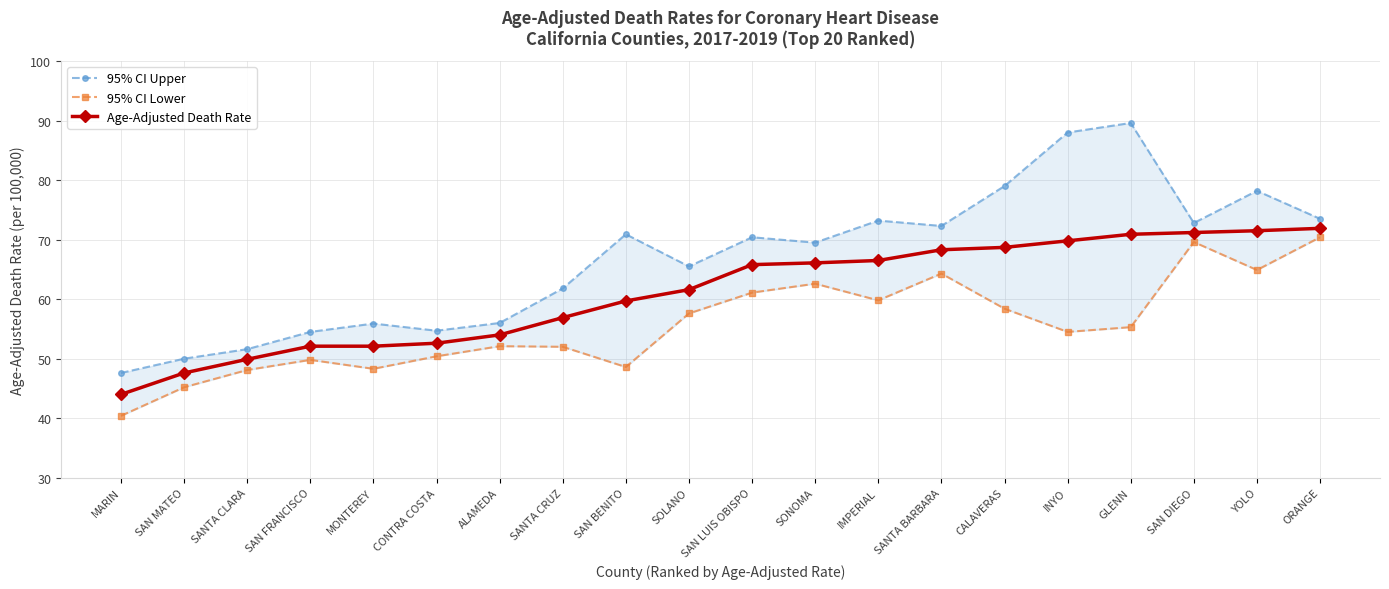

What is the difference between the highest and lowest values at ALAMEDA?

3.9